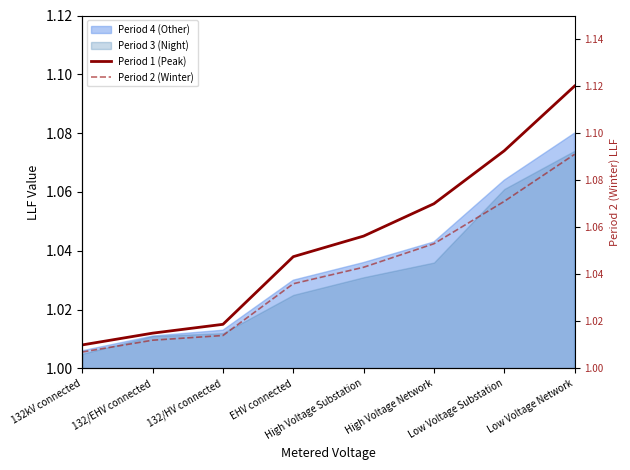

What is the value of the Period 2 (Winter) point at the 4th from the left?

1.0